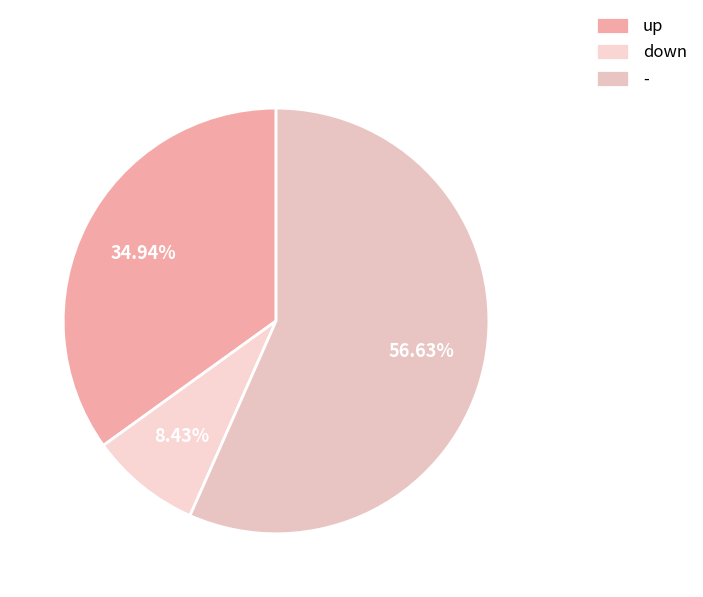

What is the largest slice in the pie chart?

-